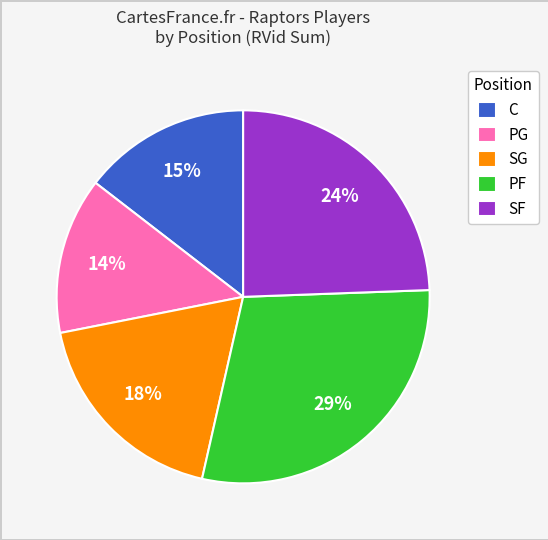

To the nearest percent, what is the average slice percentage?

20%